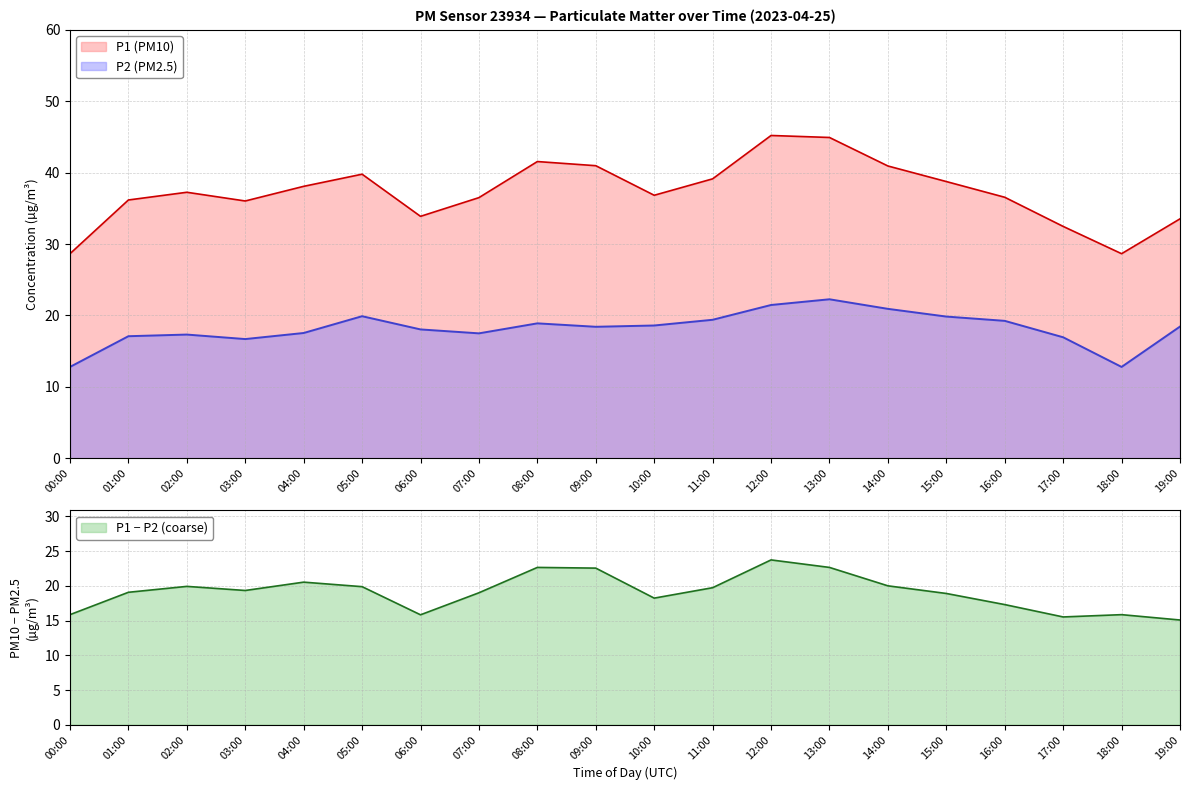

What is the spread (max minus min) of values at 17:00?

15.5